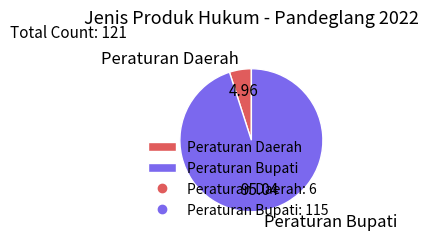

How many segments does this pie chart have?

2